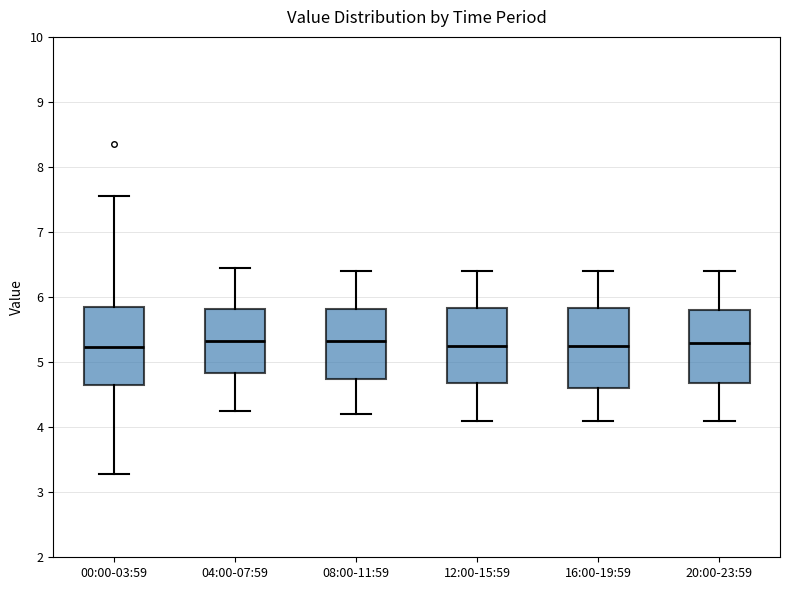

Reading left to right, read every box against the y-axis: the position of its median line, the range the box covers, and the ends of its whiskers. The values are not printed on the chart, so give them approximately, as read against the axis.

00:00-03:59: median 5.2, box 4.6 to 5.8, whiskers 3.3 to 7.6
04:00-07:59: median 5.3, box 4.8 to 5.8, whiskers 4.3 to 6.5
08:00-11:59: median 5.3, box 4.7 to 5.8, whiskers 4.2 to 6.4
12:00-15:59: median 5.3, box 4.7 to 5.8, whiskers 4.1 to 6.4
16:00-19:59: median 5.3, box 4.6 to 5.8, whiskers 4.1 to 6.4
20:00-23:59: median 5.3, box 4.7 to 5.8, whiskers 4.1 to 6.4